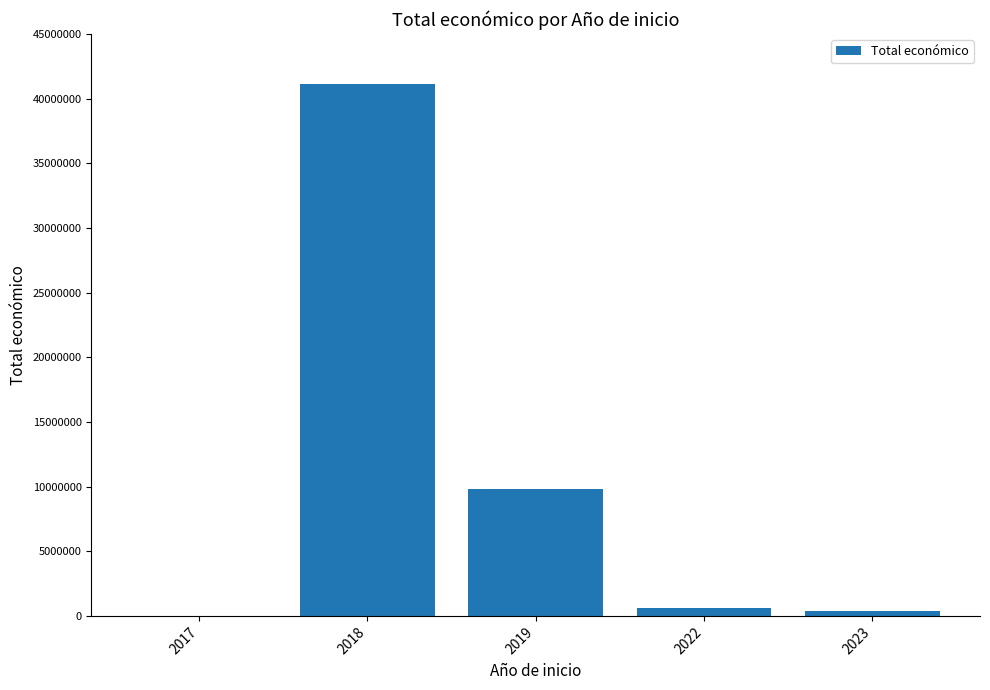

Count the number of categories in the chart.

5